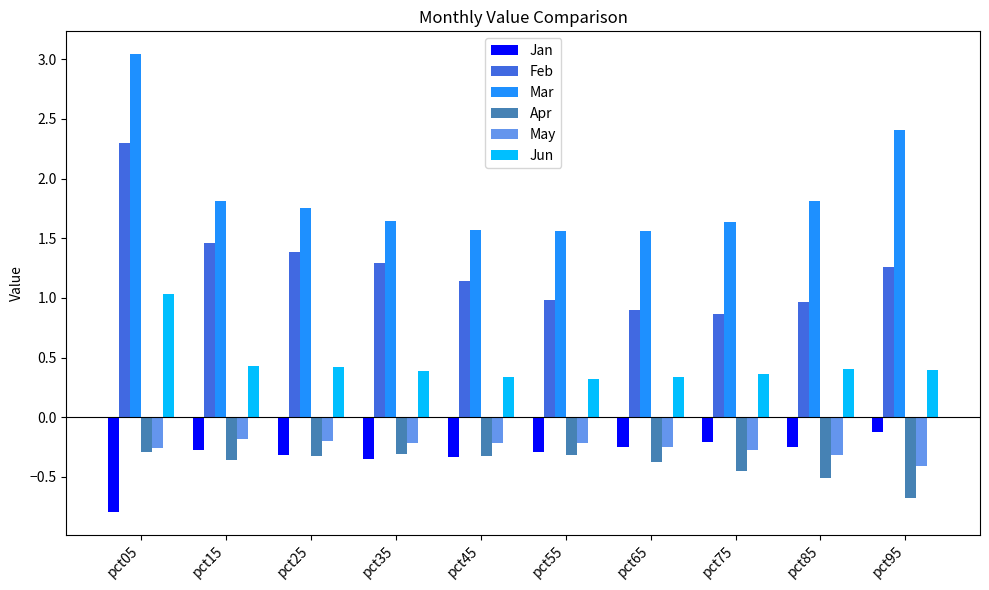

Are the bars horizontal?

No